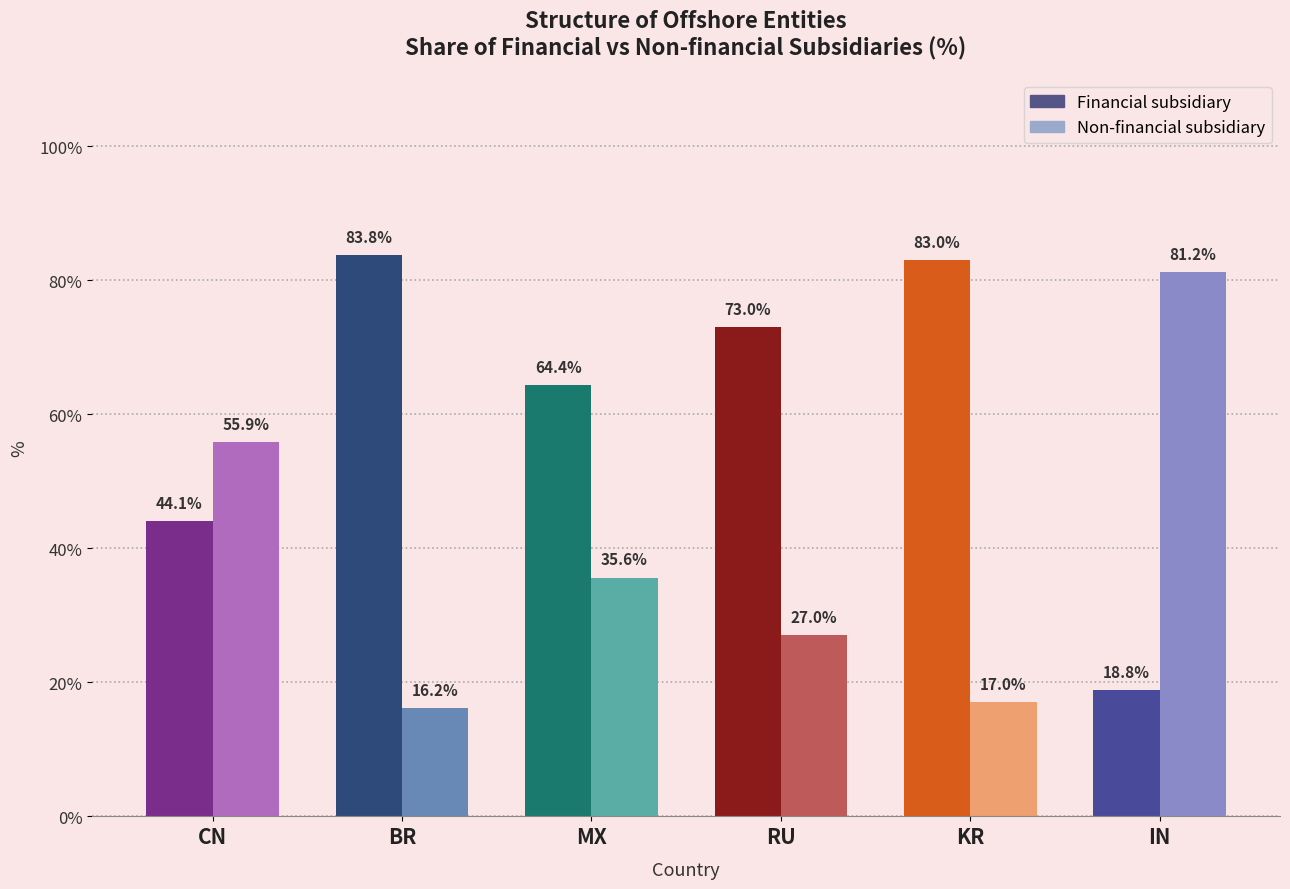

How many values in the Financial subsidiary series exceed 72?

3